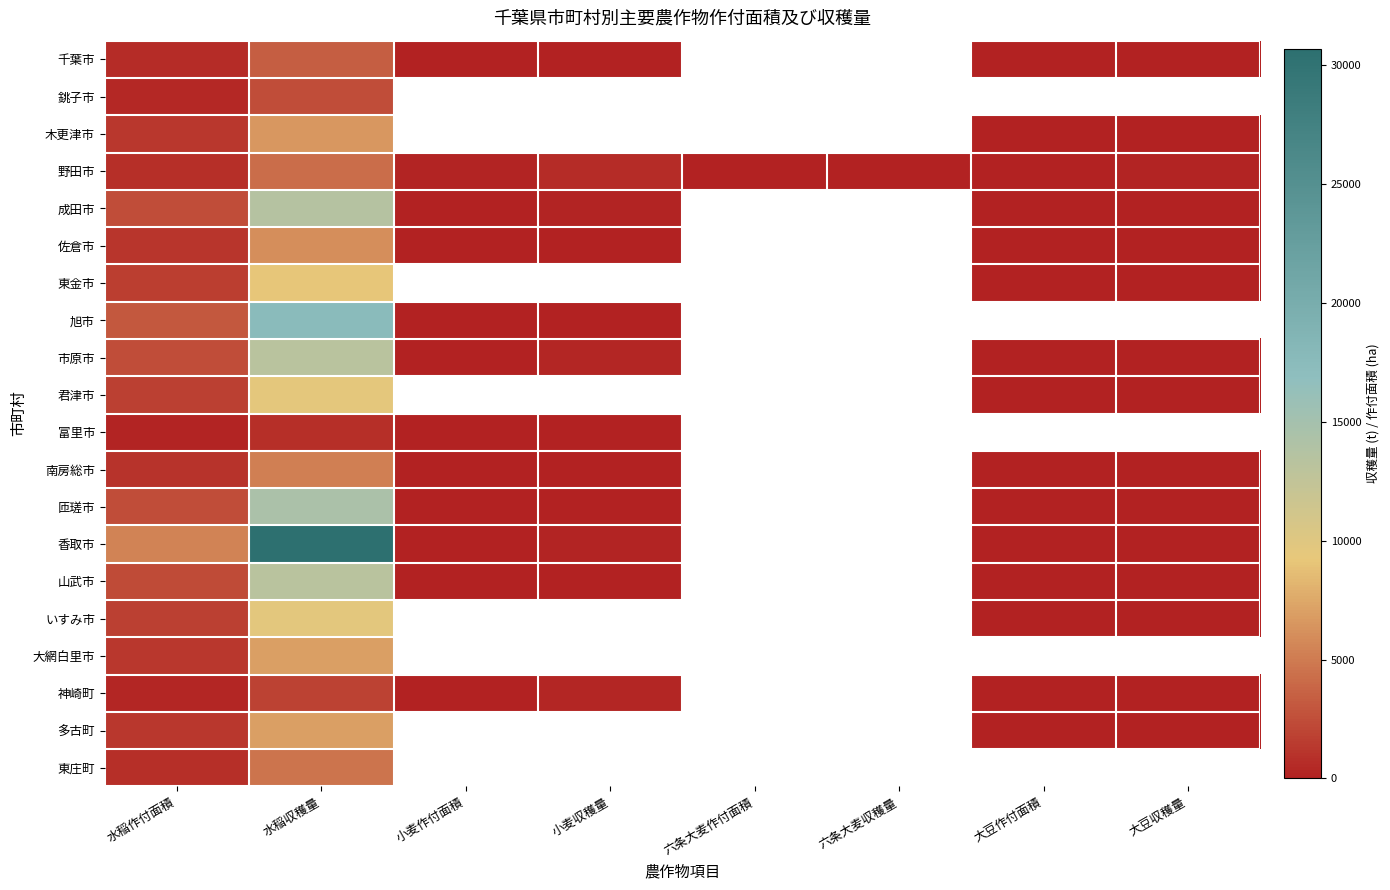

What value does the 富里市 series have at 水稲作付面積?

155.0